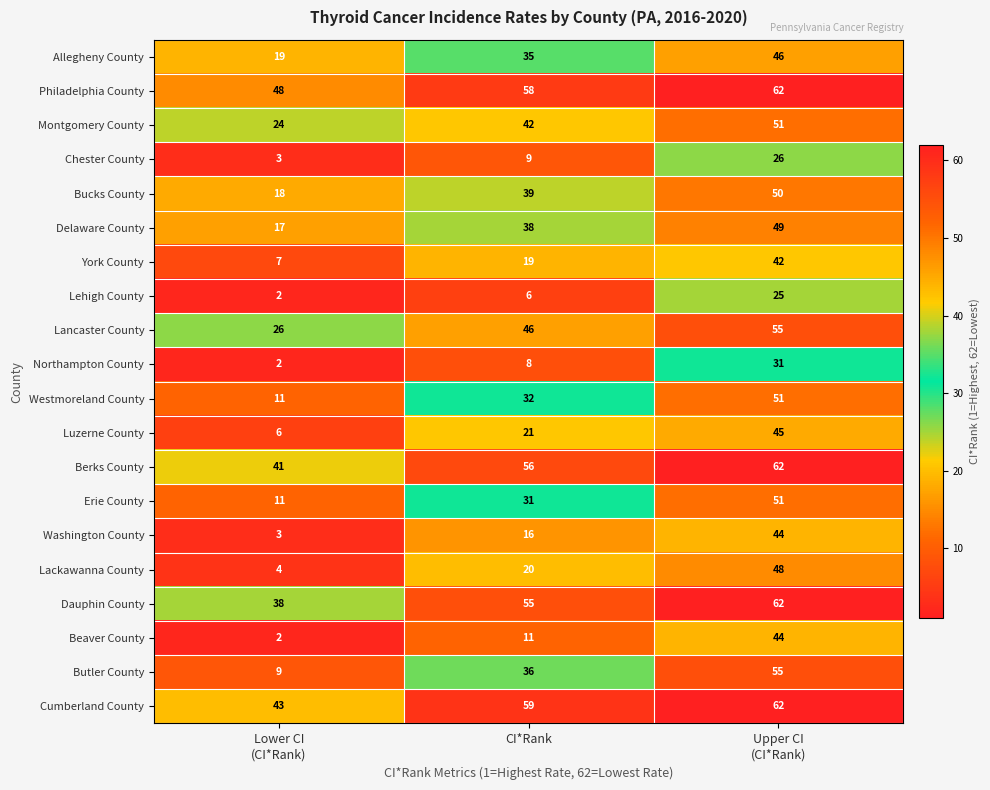

The Erie County series shows 15 at CI*Rank. True or false?

False